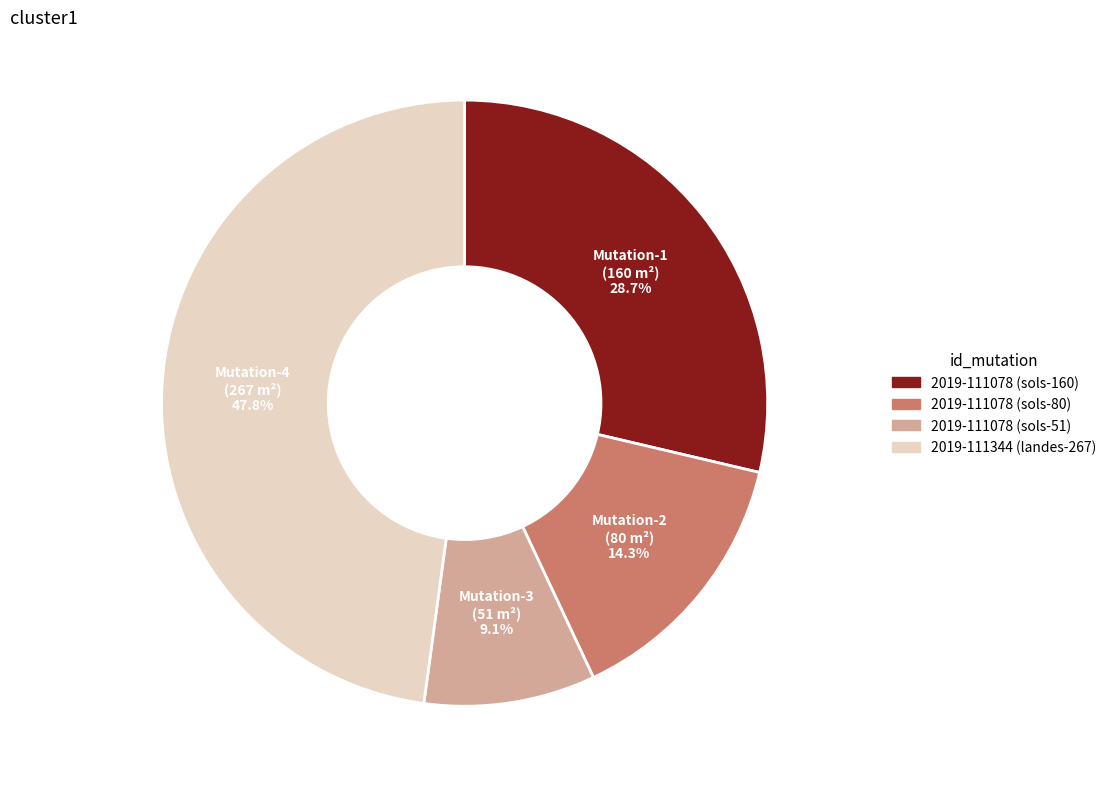

To the nearest percent, what is the average slice percentage?

25%